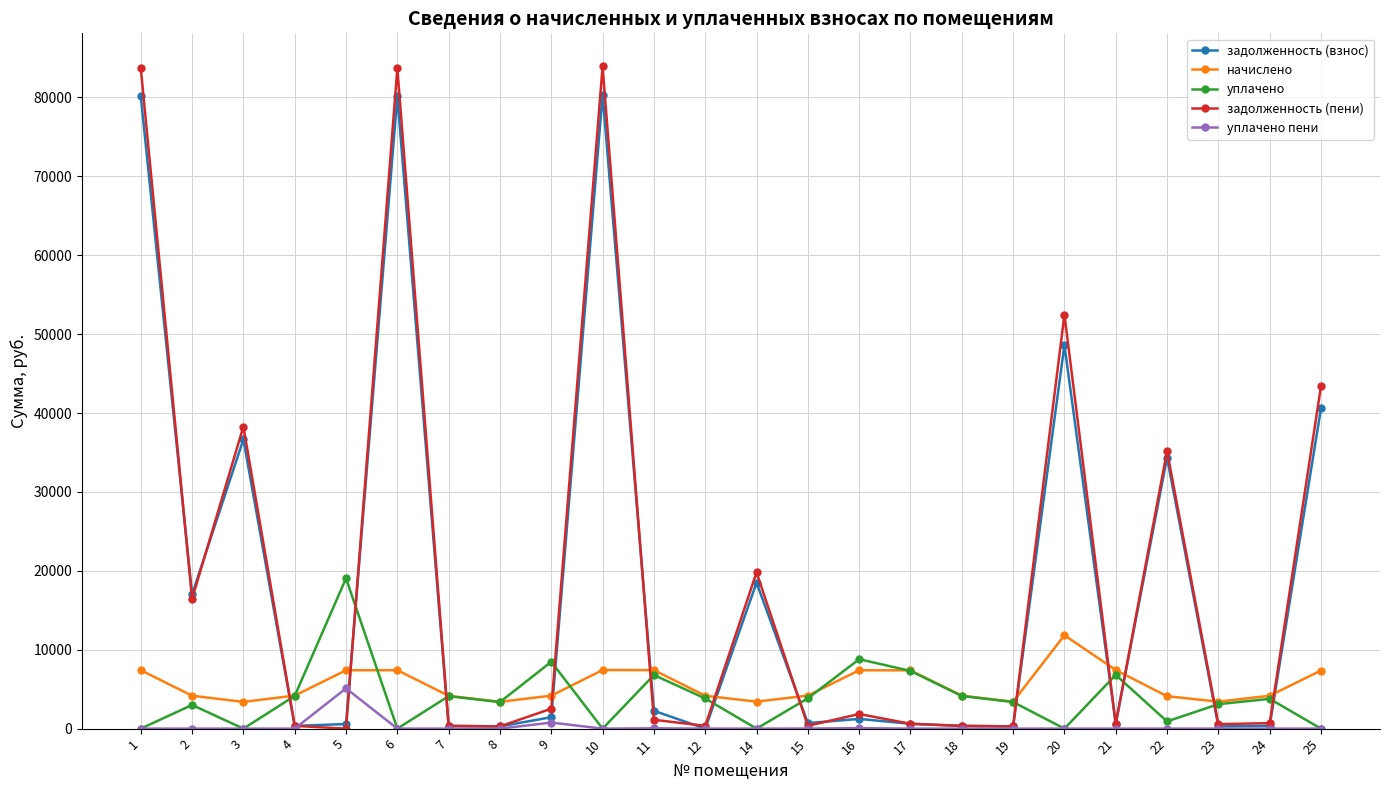

Which series ends up on top after the final intersection of уплачено and начислено?

начислено